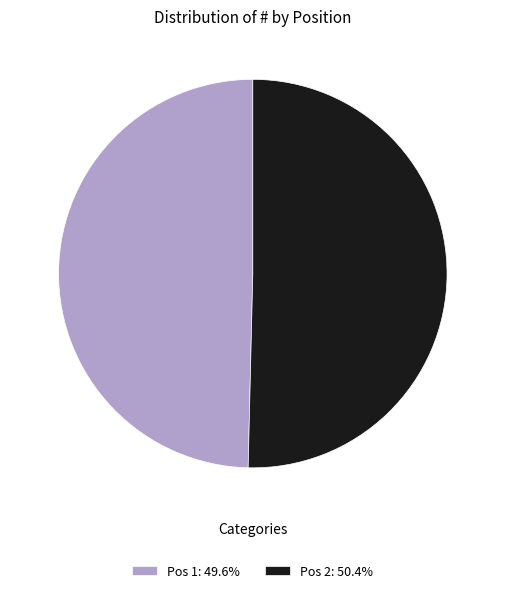

Is there any slice that represents more than half of the pie?

Yes